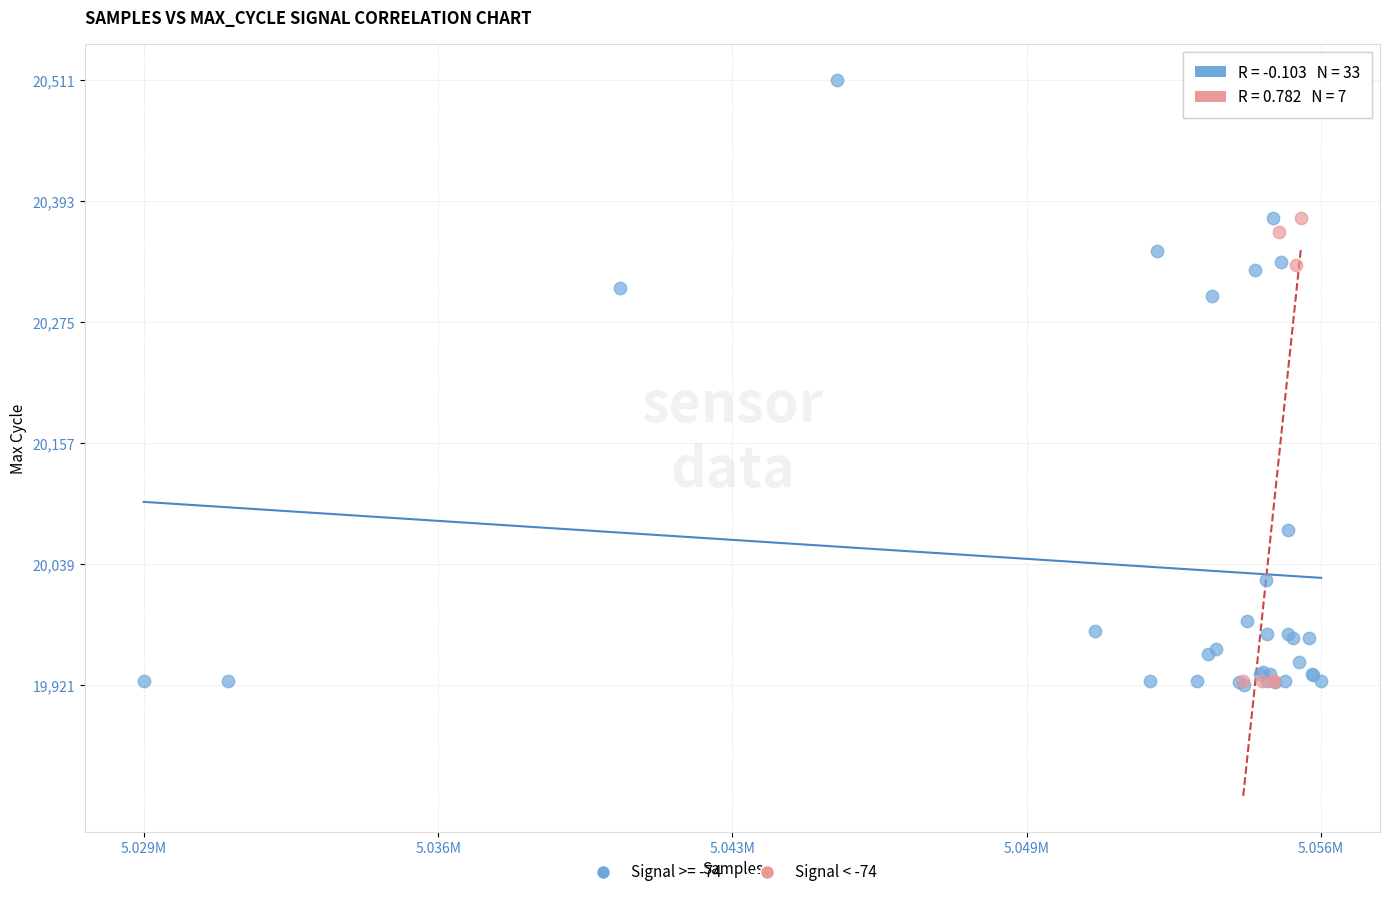

Which series has the largest Y range (max minus min)?

Signal >= -74